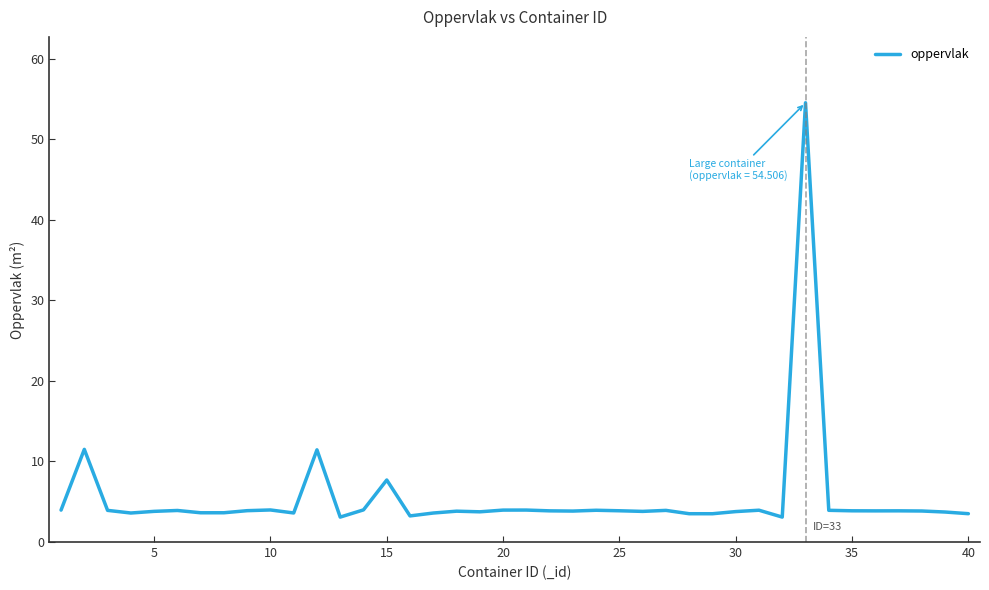

What is the minimum value shown in the chart?

3.1